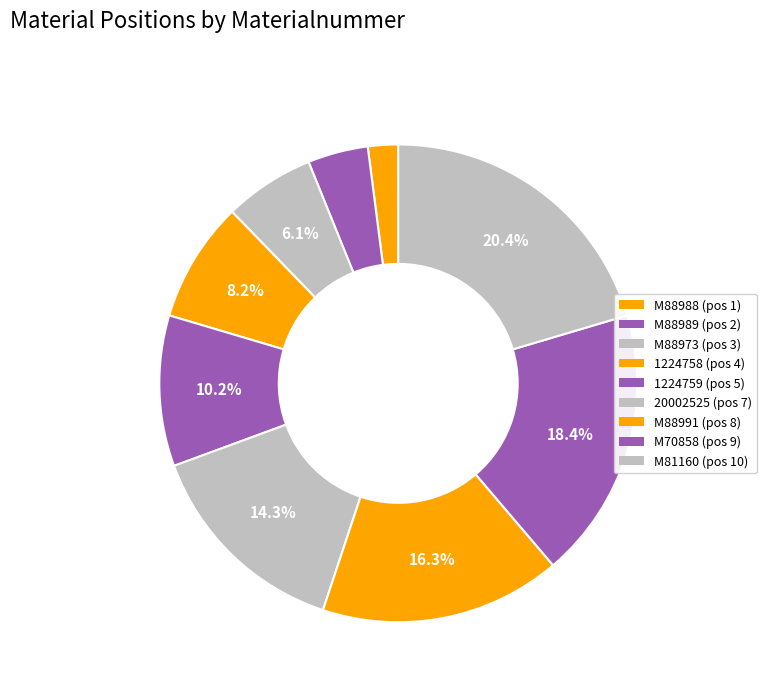

Is the sum of M88991 and M88988 greater than half?

No